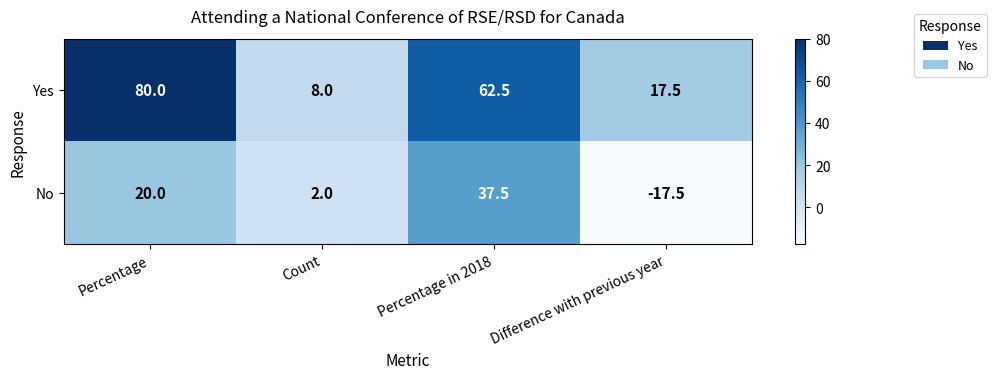

Which series has the largest total across all categories?

Yes